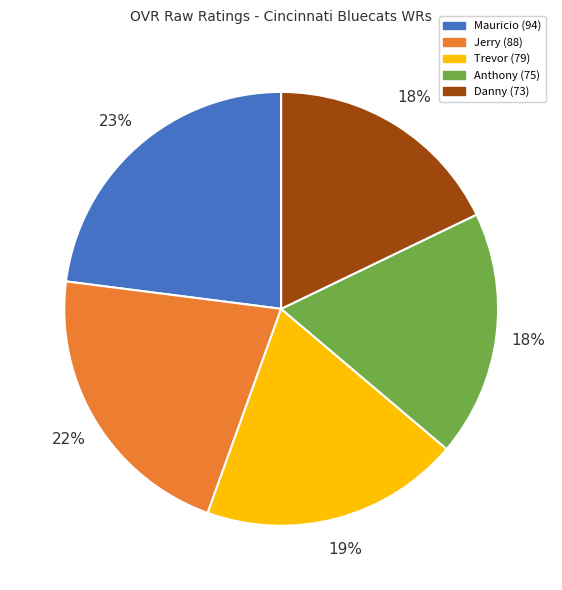

Is Trevor the majority of the pie?

No